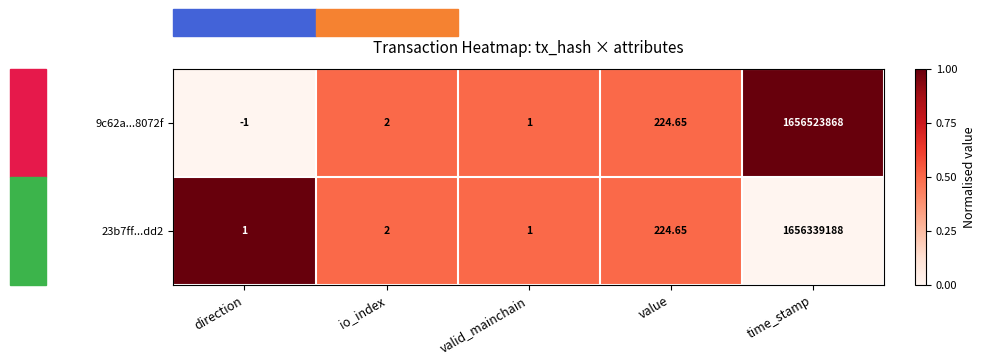

List the labels in order of 9c62a...8072f value, smallest first.

direction, valid_mainchain, io_index, value, time_stamp